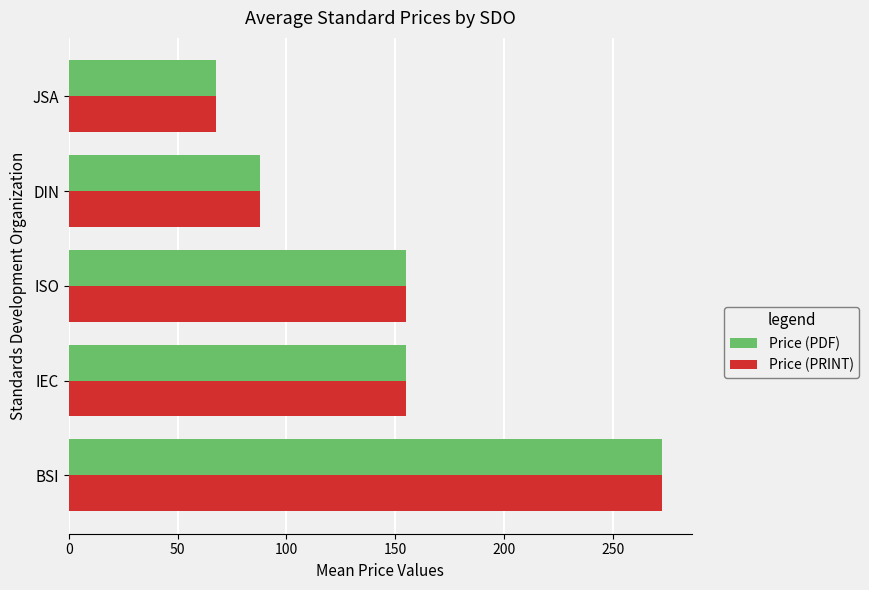

The Price (PRINT) series shows 87.8 at DIN. True or false?

True